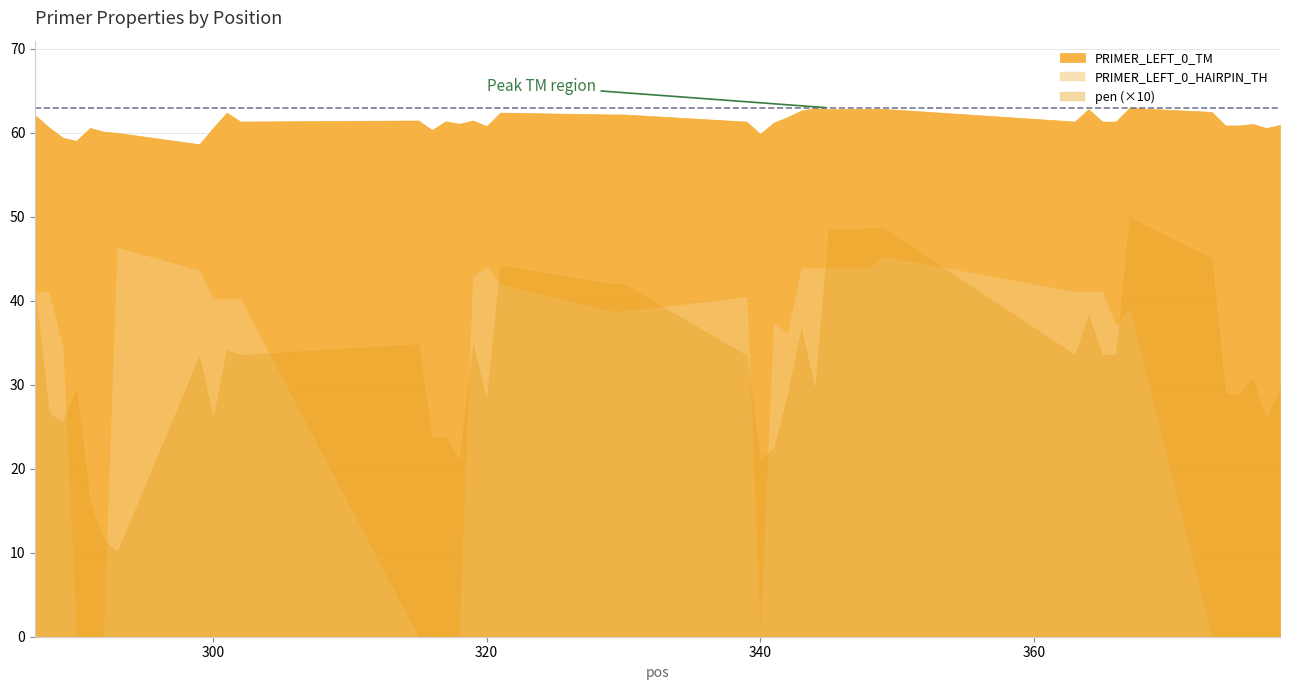

Which series has the largest range (max minus min)?

PRIMER_LEFT_0_HAIRPIN_TH